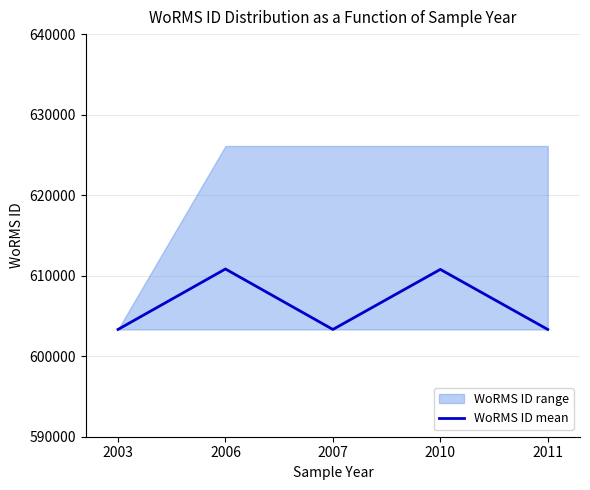

Is it true that the value at 2010 is 1001775?

False